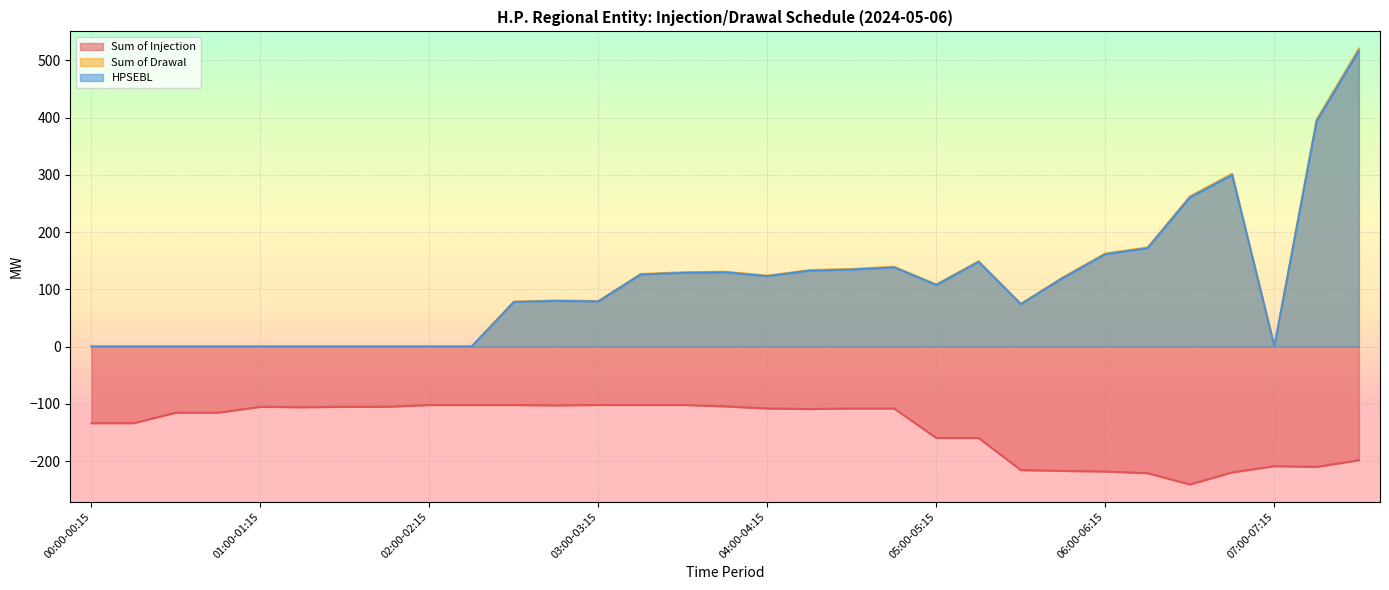

At which category is the sum across all series the highest?

07:30-07:45